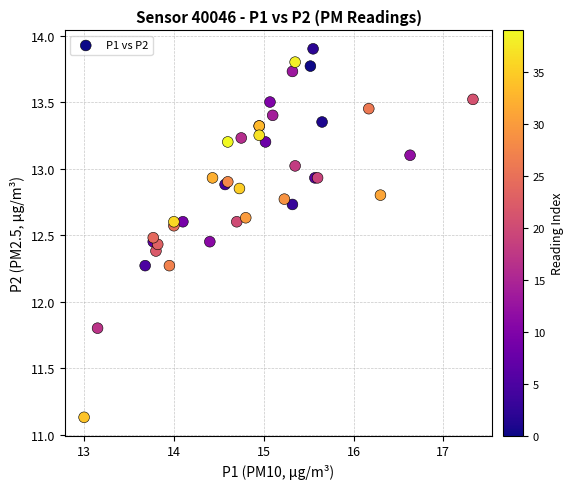

What Y value in the scatter plot is closest to 12?

11.8